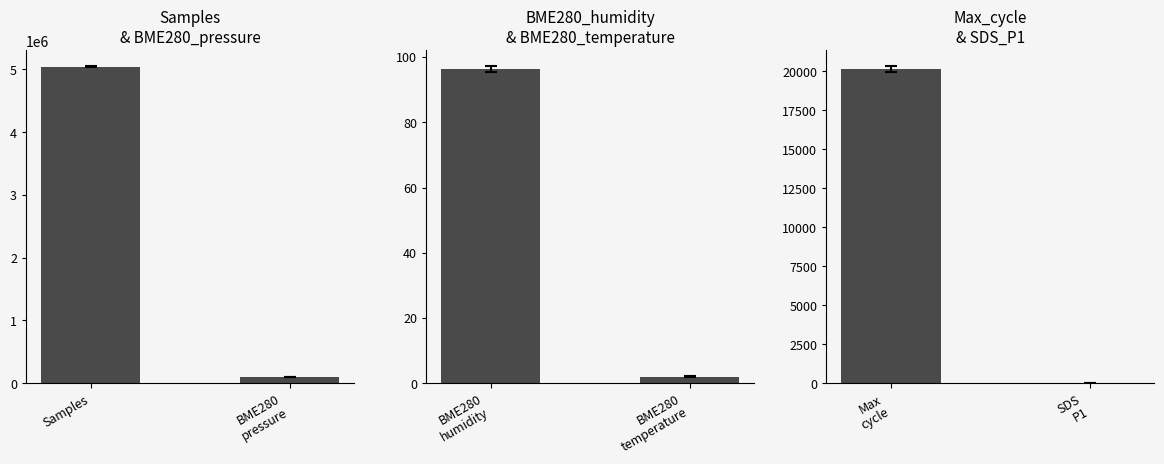

What is the value of the Max_cycle & SDS_P1 bar at the 2nd from the left?

0.3